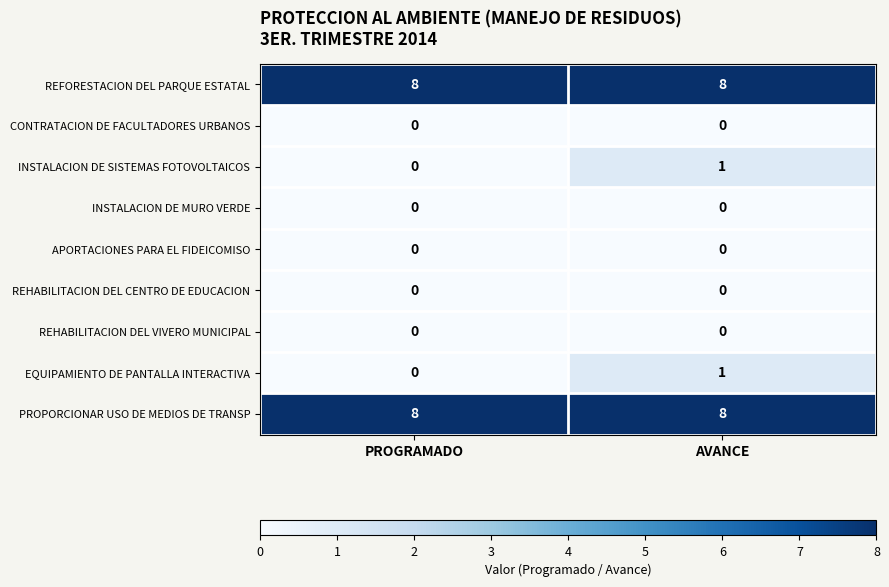

What is the difference between the highest and lowest values at PROGRAMADO?

8